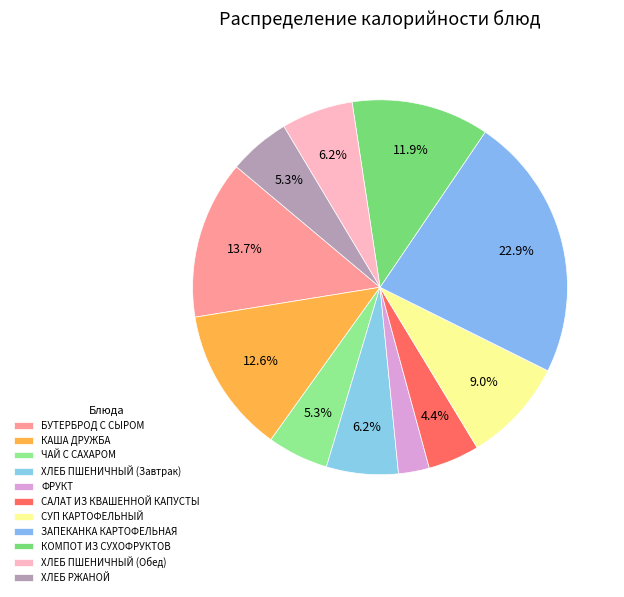

Count the number of slices in the pie.

11